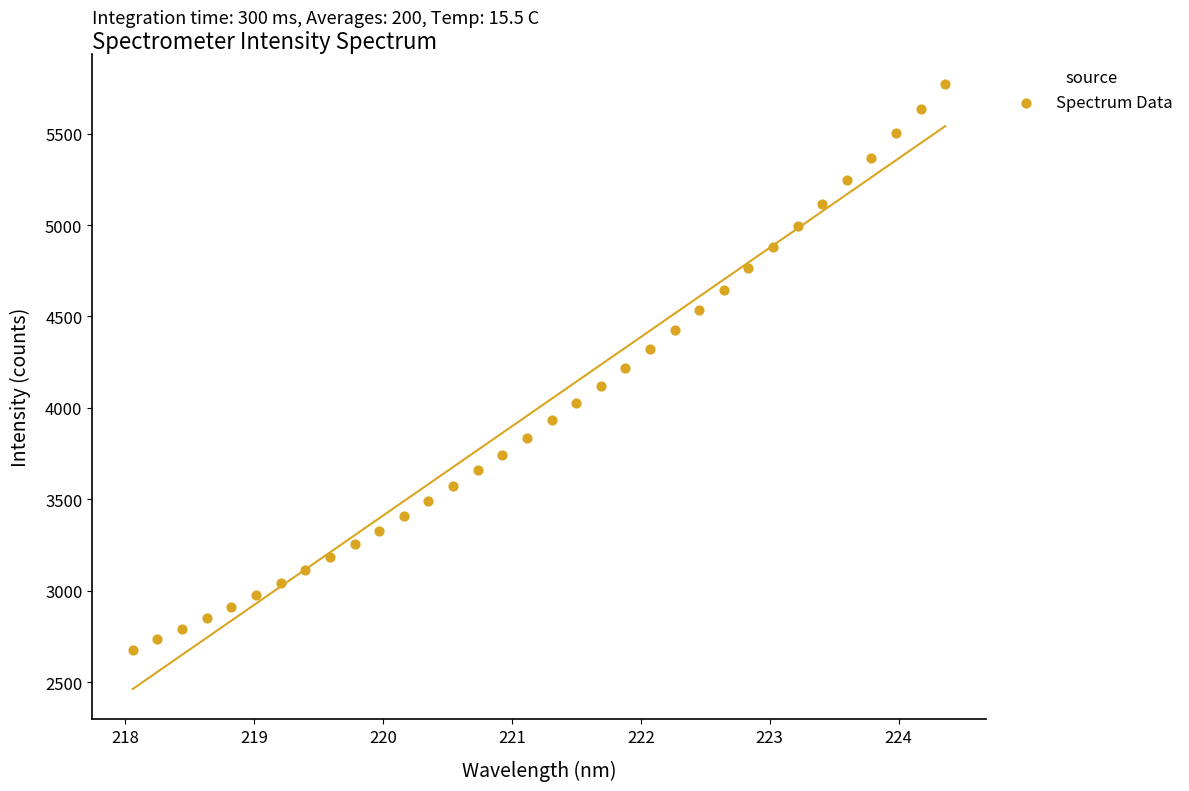

What is the range of X values (max minus min)?

6.3